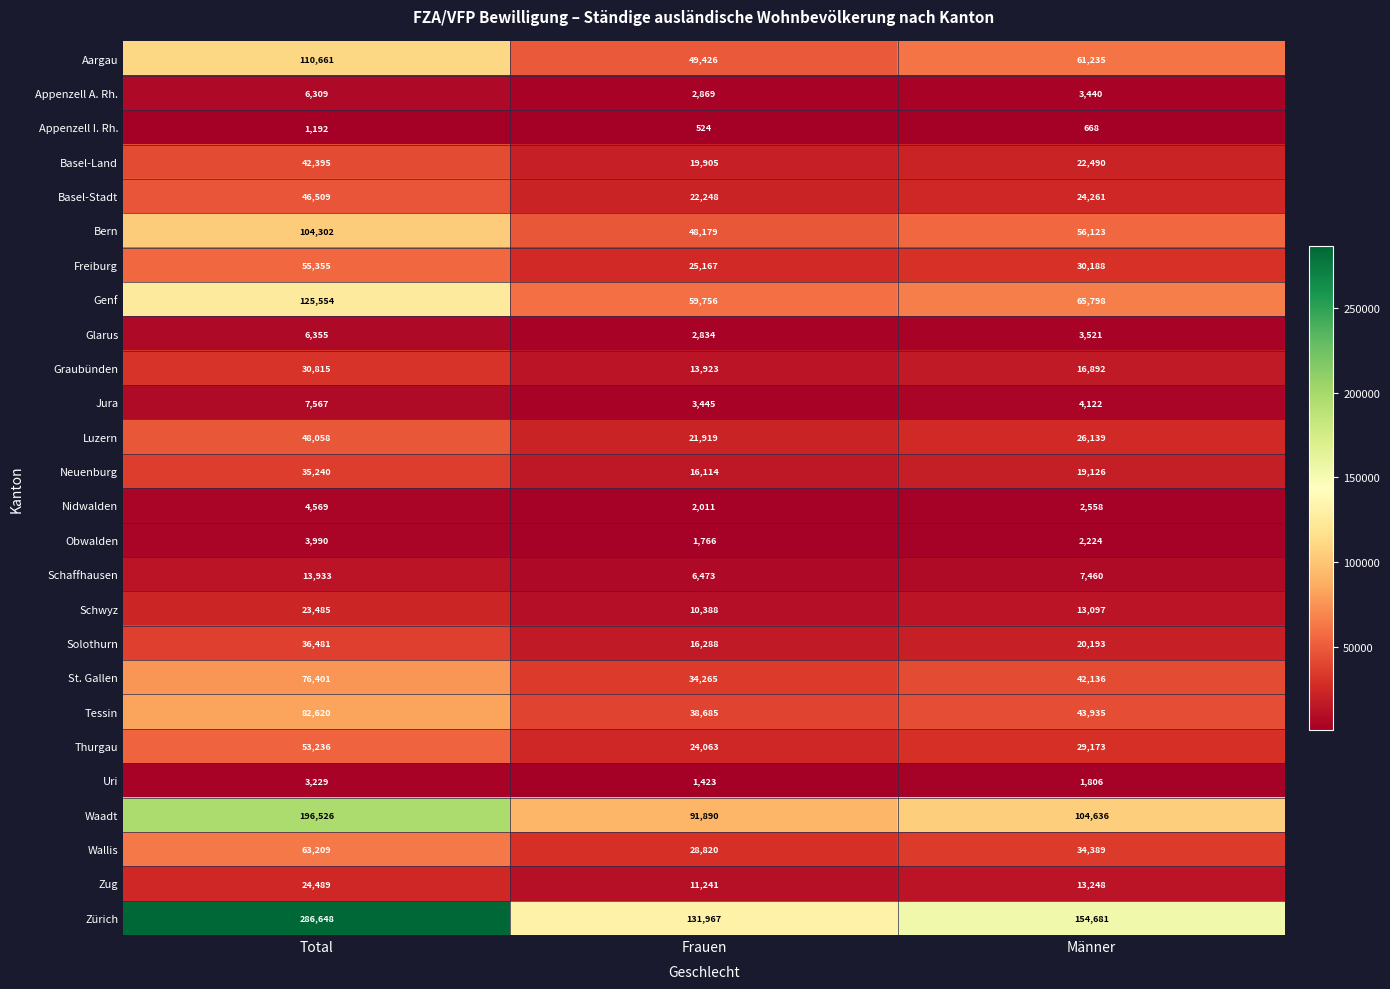

Rank the series at Männer from highest to lowest value.

Zürich, Waadt, Genf, Aargau, Bern, Tessin, St. Gallen, Wallis, Freiburg, Thurgau, Luzern, Basel-Stadt, Basel-Land, Solothurn, Neuenburg, Graubünden, Zug, Schwyz, Schaffhausen, Jura, Glarus, Appenzell A. Rh., Nidwalden, Obwalden, Uri, Appenzell I. Rh.